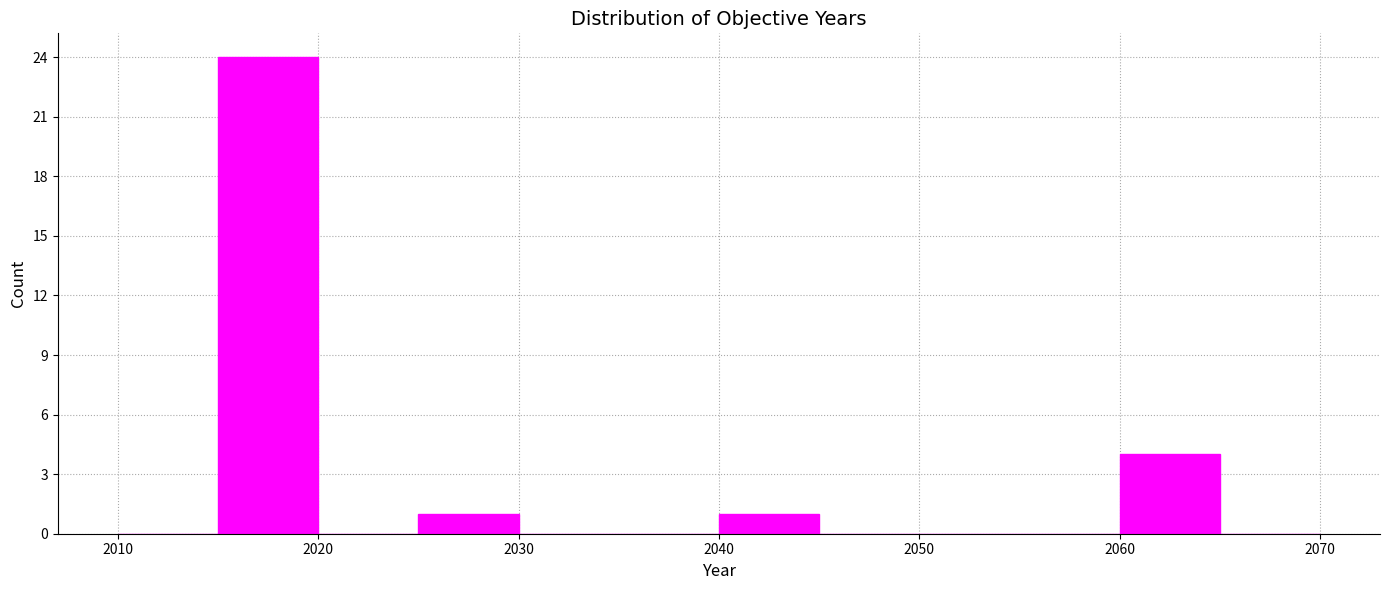

What is the height of the bar covering 2015 to 2020 on the x-axis? The values are not printed on the chart, so give them approximately, as read against the axis.

24